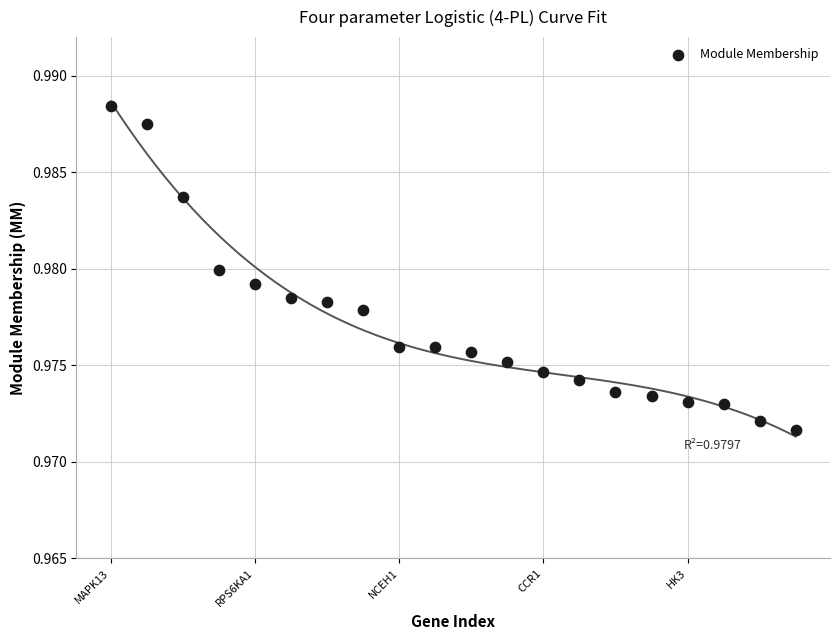

How many data points are displayed?

20